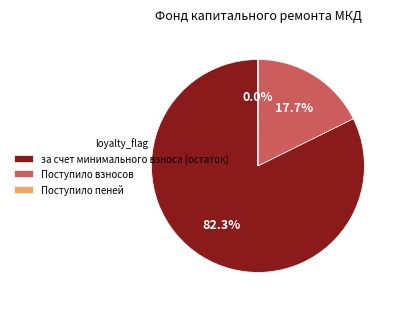

What percentage is NOT represented by за счет минимального взноса (остаток)?

17.7%